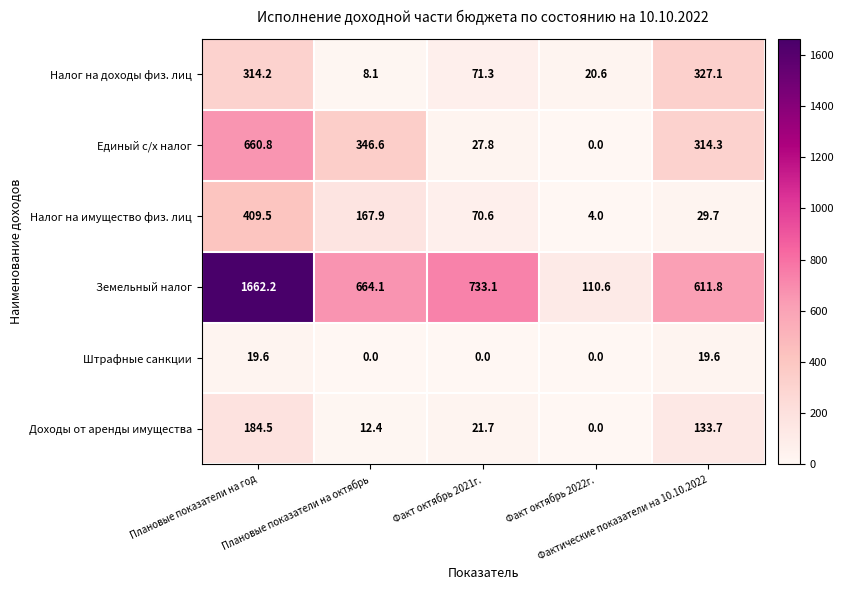

What is the difference between the maximum and second lowest values in the Доходы от аренды имущества series?

172.1